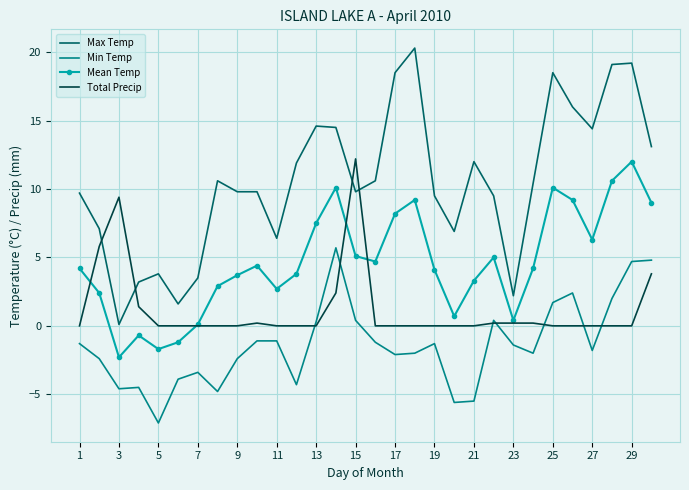

Which series has the largest range (max minus min)?

Max Temp